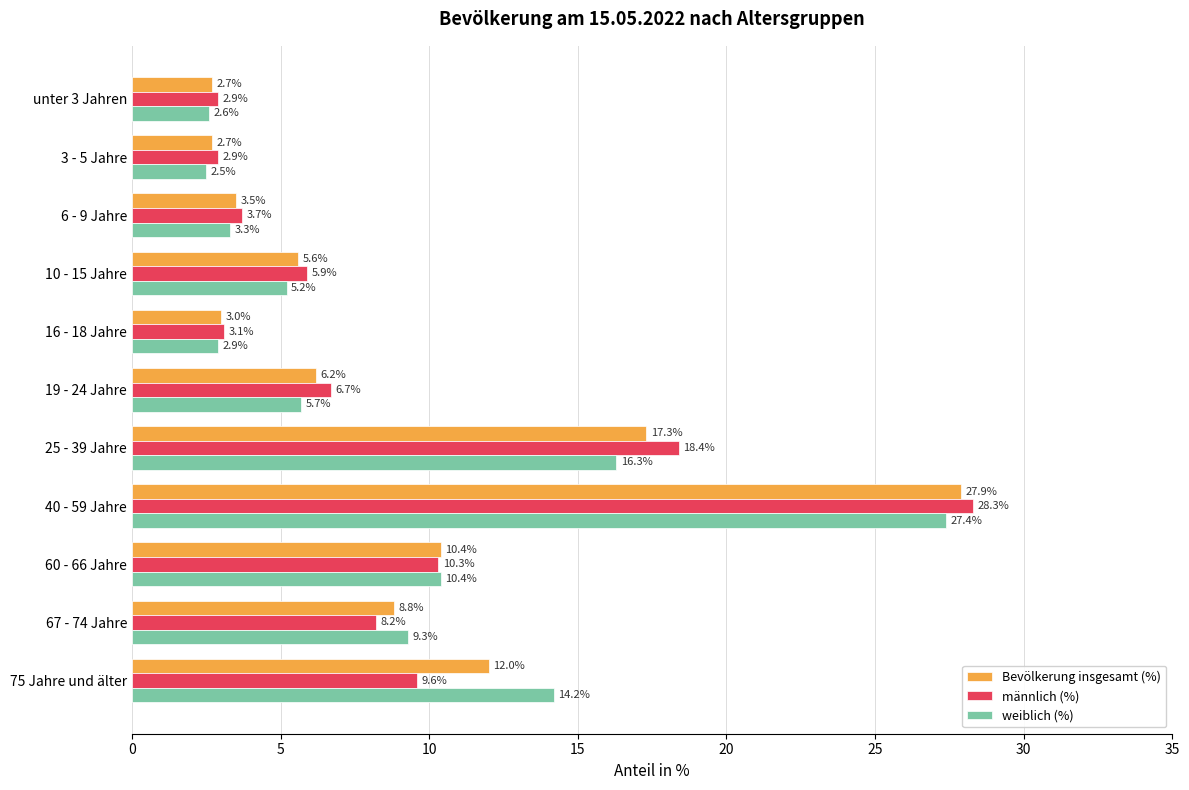

Rank the series by their maximum value, from lowest to highest.

weiblich (%), Bevölkerung insgesamt (%), männlich (%)